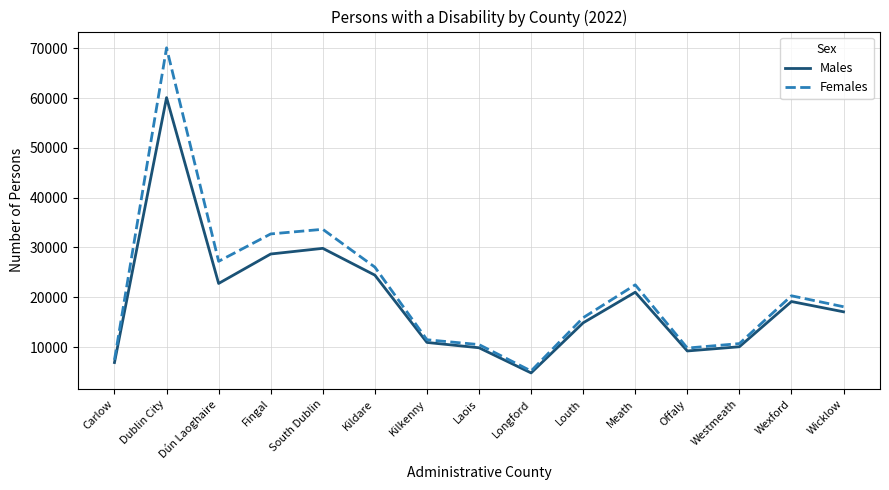

The value of Females at Offaly is 2189. True or false?

False